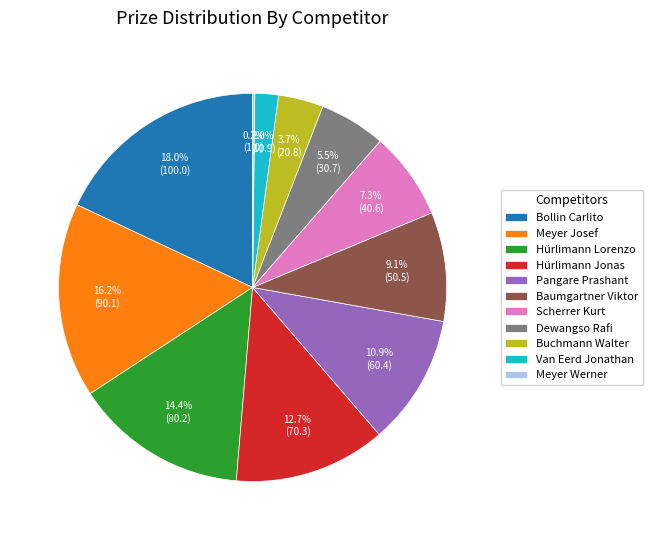

Which slice is the largest?

Bollin Carlito